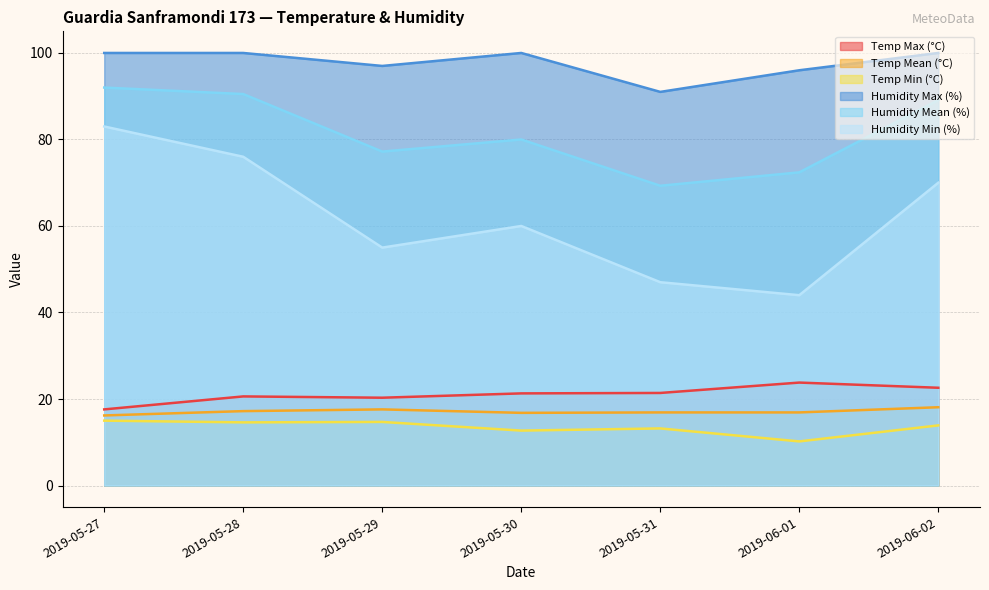

True or false: Temp Min (°C) and Humidity Max (%) cross at least once.

False